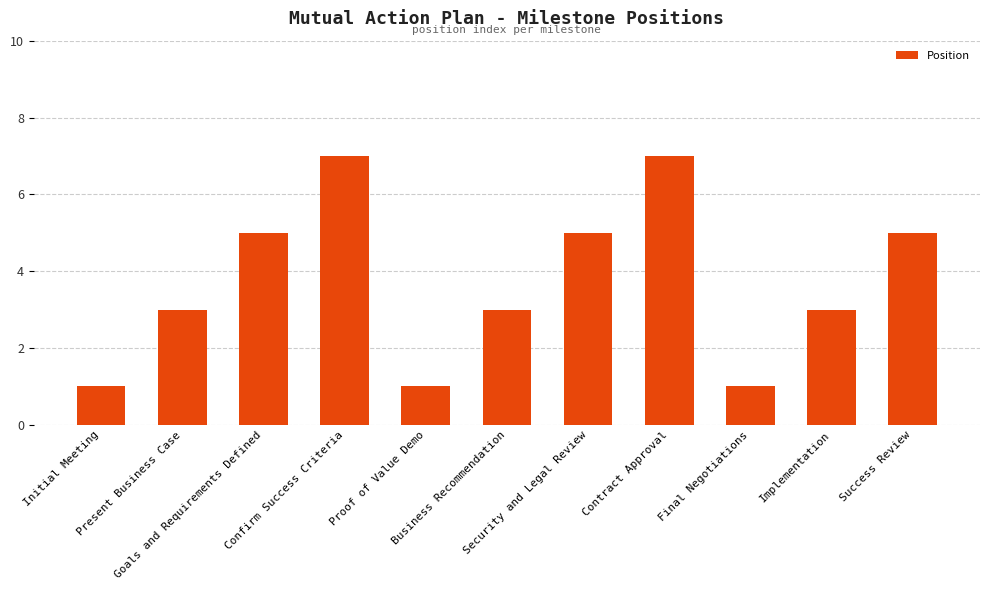

Count the values in the range 1 to 5.

9